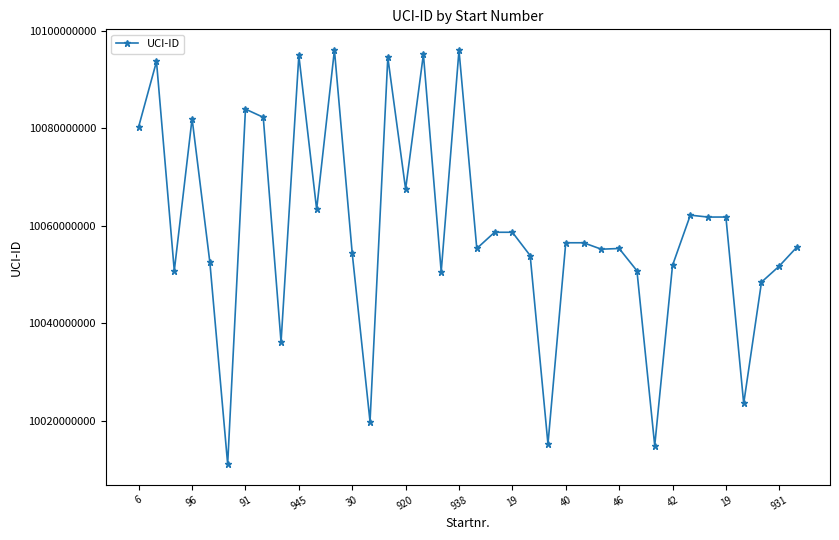

What is the minimum value shown in the chart?

10011040196